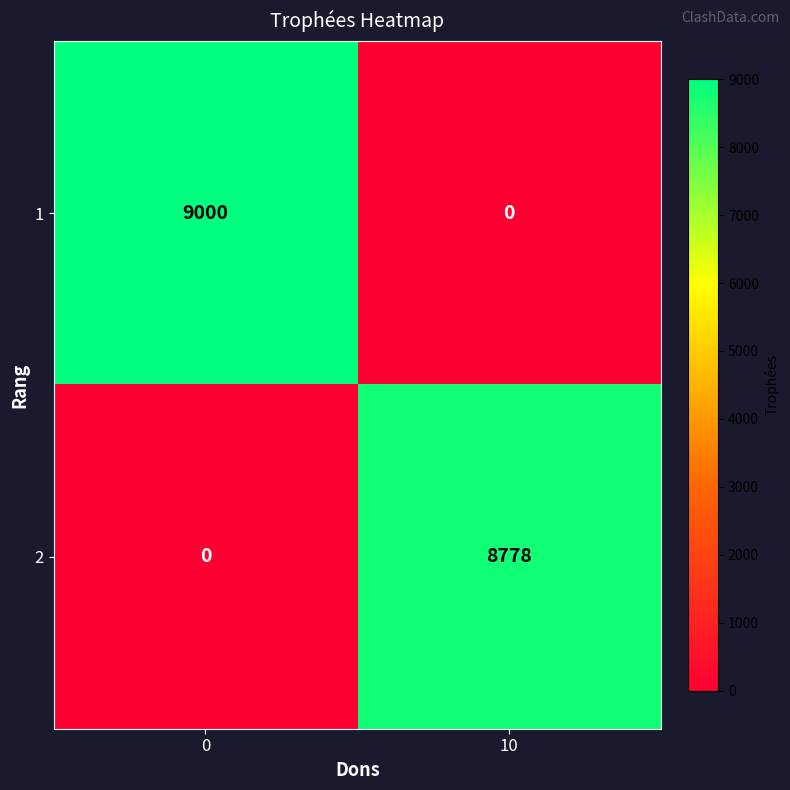

Count the number of data series in this chart.

2